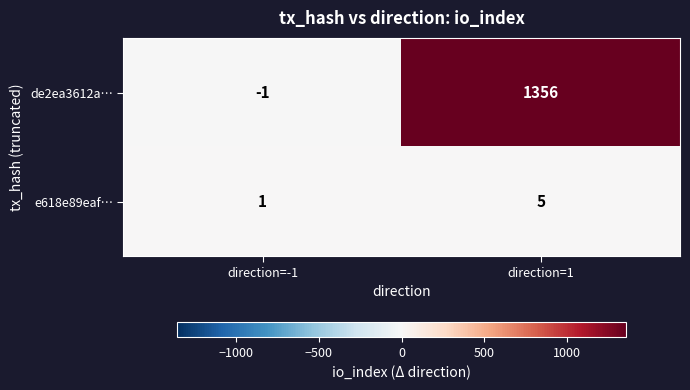

At which category does the chart reach its minimum across all series?

direction=-1